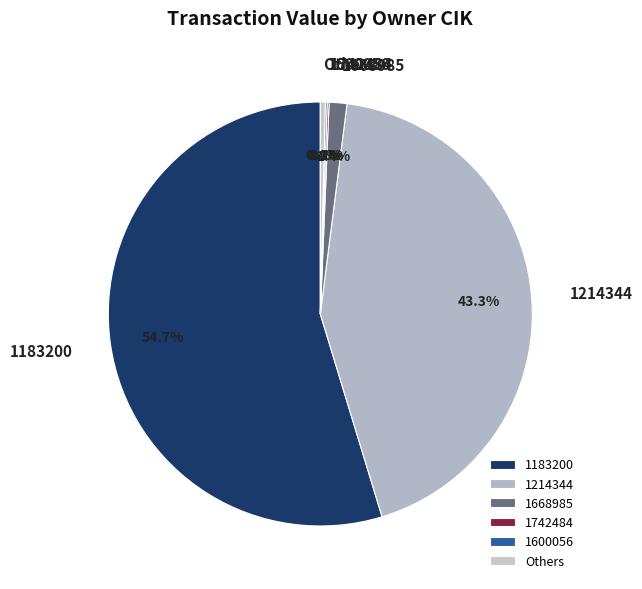

To the nearest percent, what percentage of the pie is 1214344?

43%